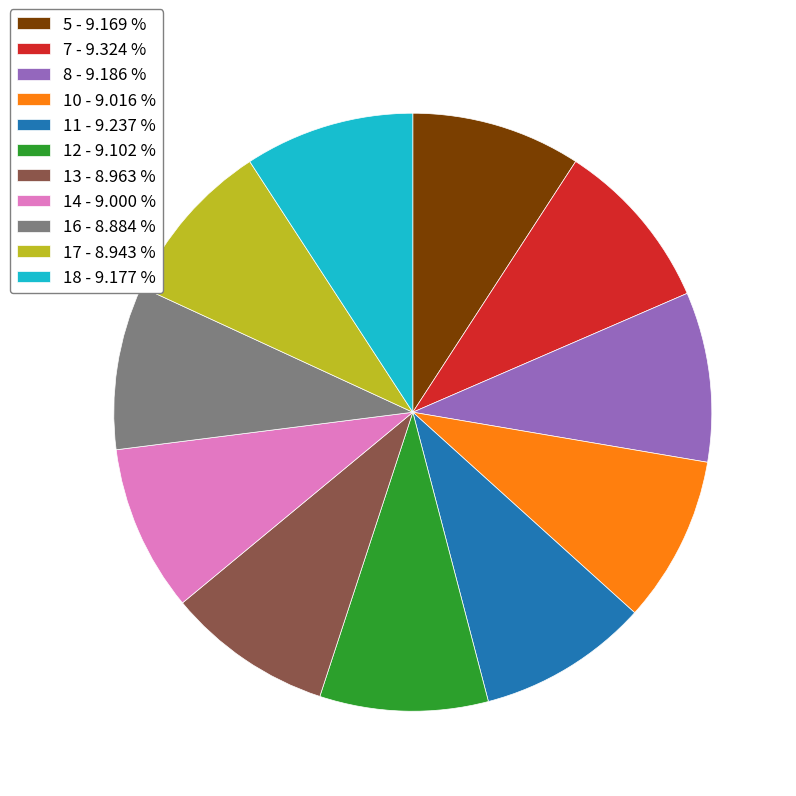

Is there a majority slice in this chart?

No